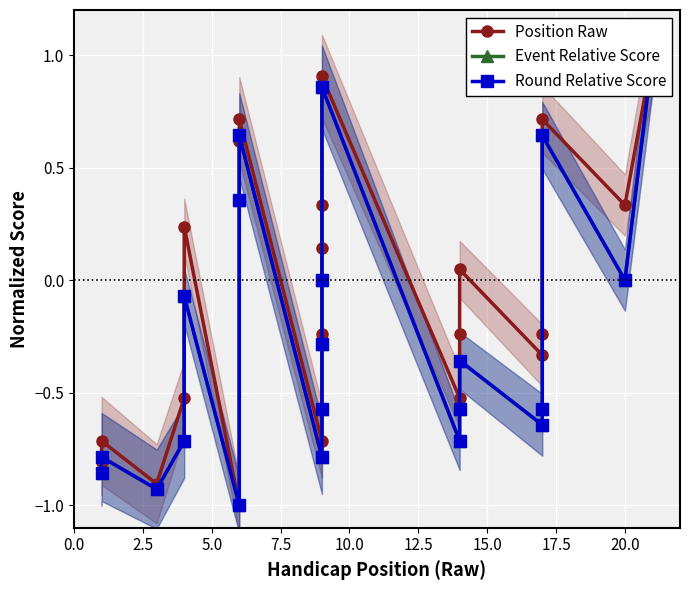

True or false: Round Relative Score and Position Raw cross at least once.

False